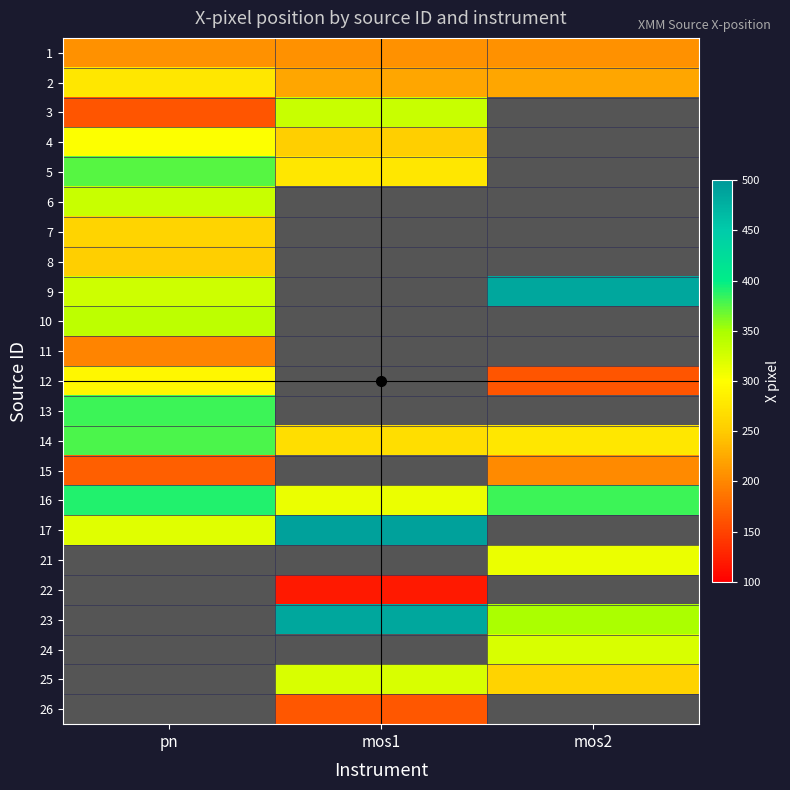

The 2 series shows 222.5 at mos1. True or false?

True